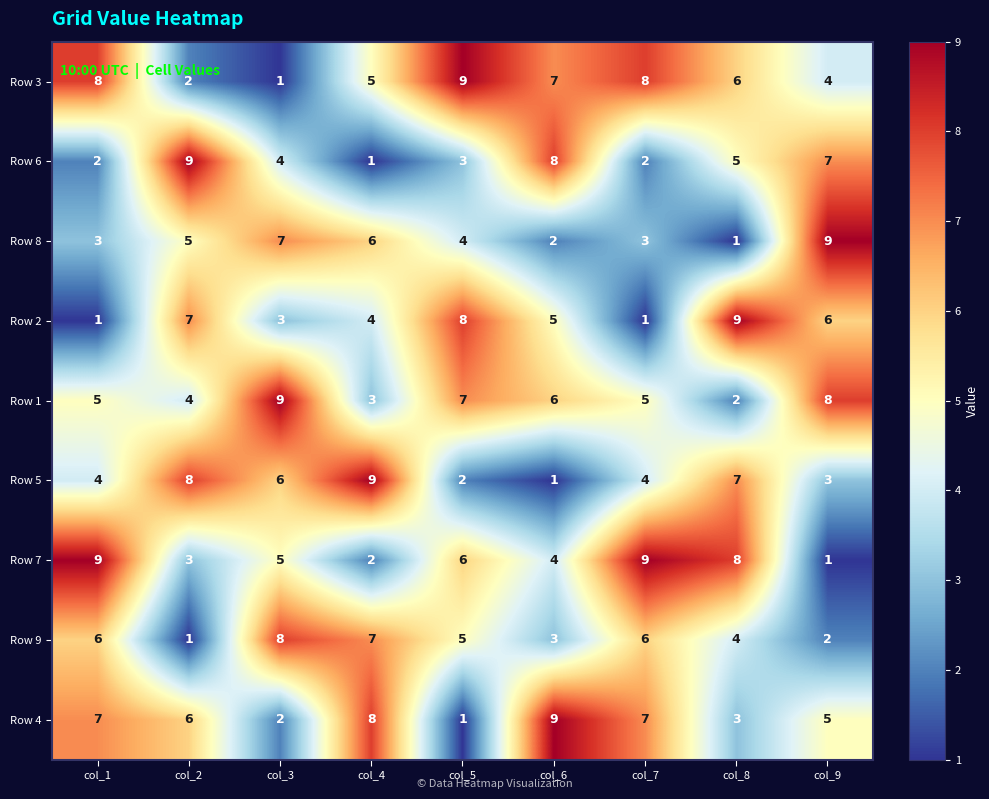

What is the average value of the Row 5 series?

5